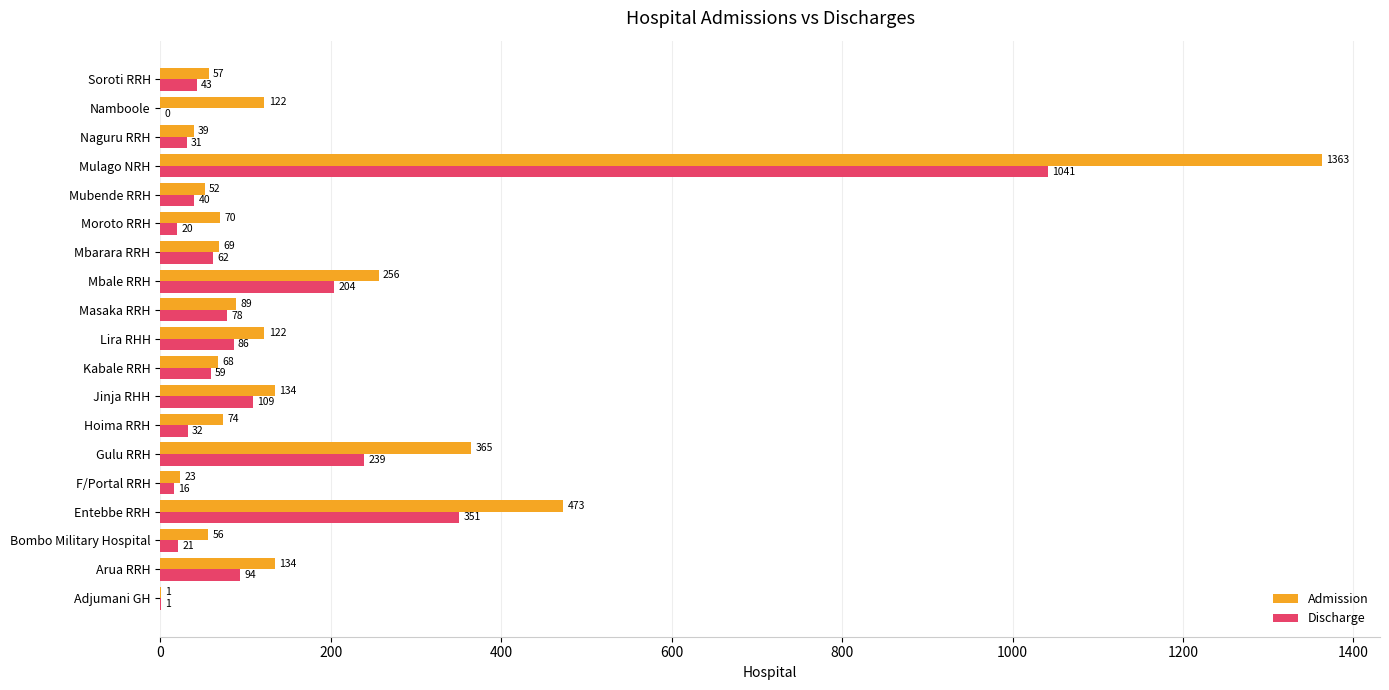

Which series has the largest range (max minus min)?

Admission